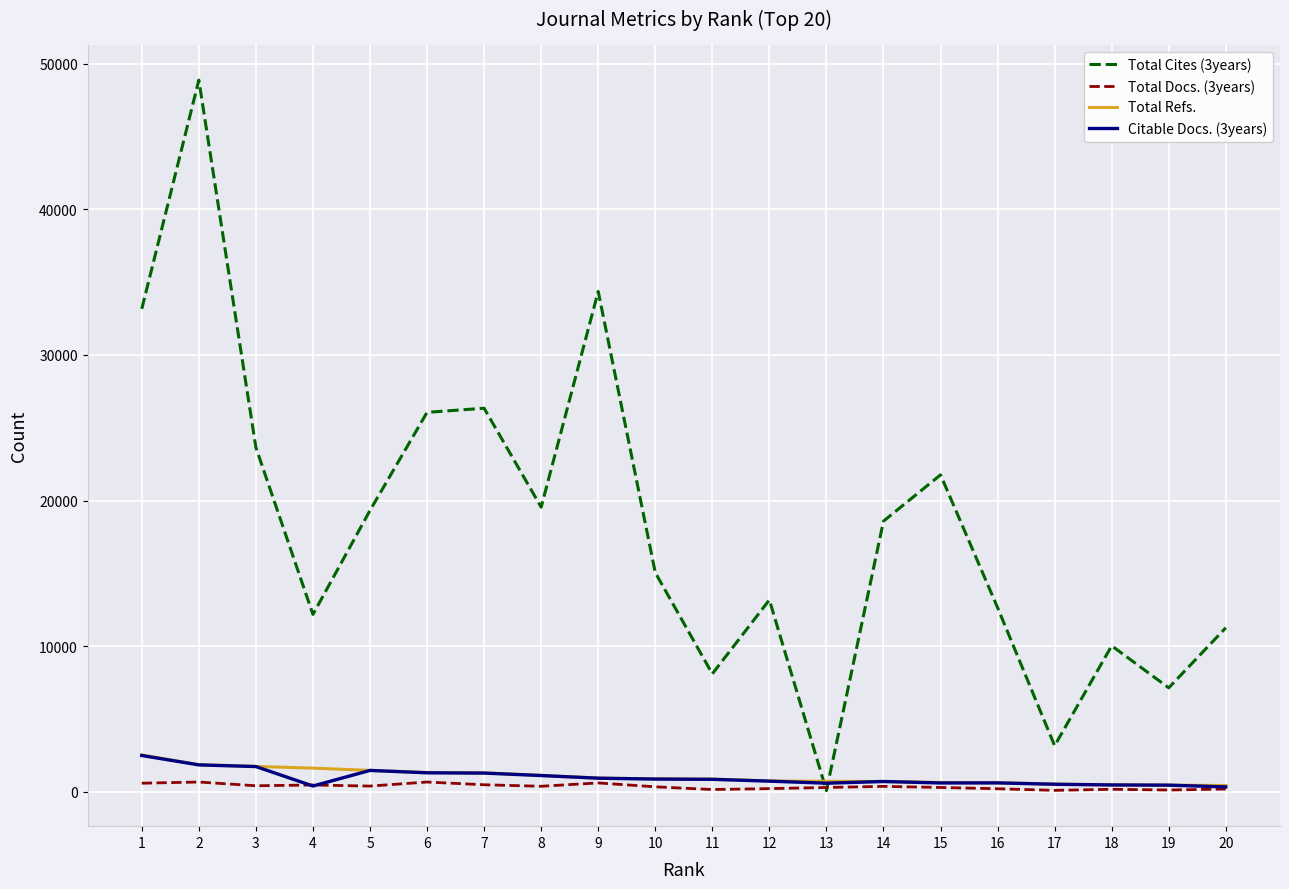

Which series has the widest spread of values?

Total Cites (3years)